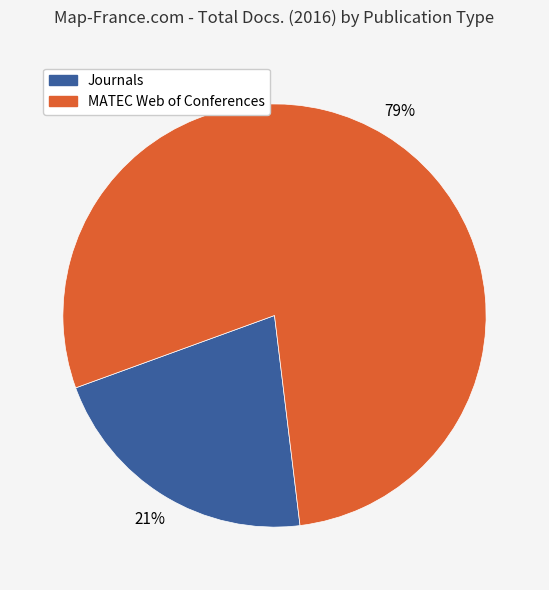

Do MATEC Web of Conferences and Journals together represent more than half of the pie?

Yes